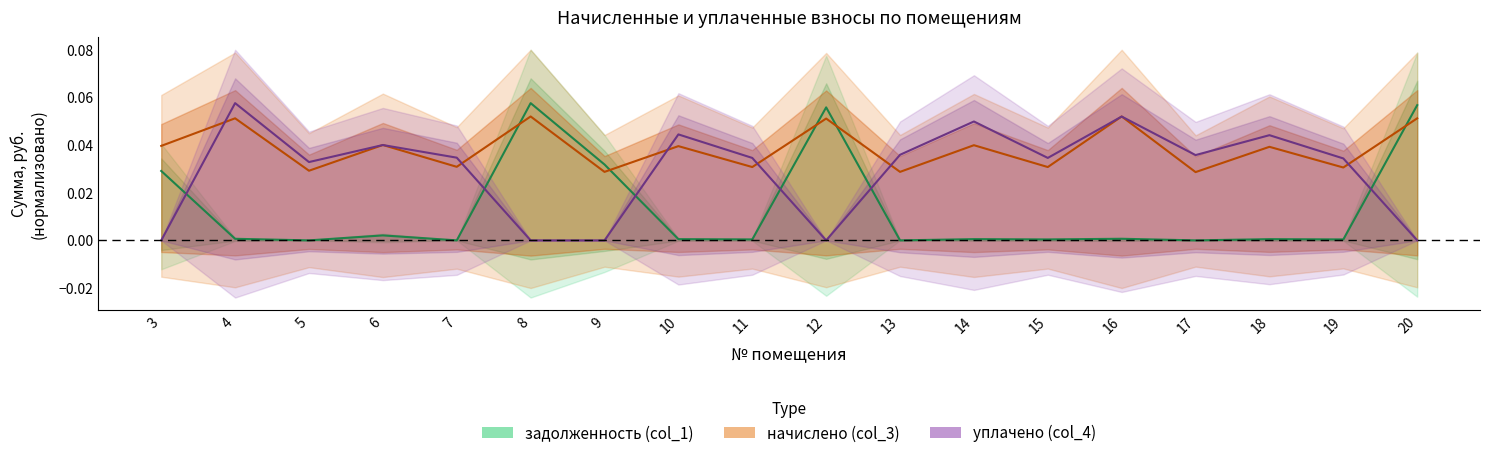

Where do начислено (col_3) and задолженность (col_1) first cross each other?

7 and 8